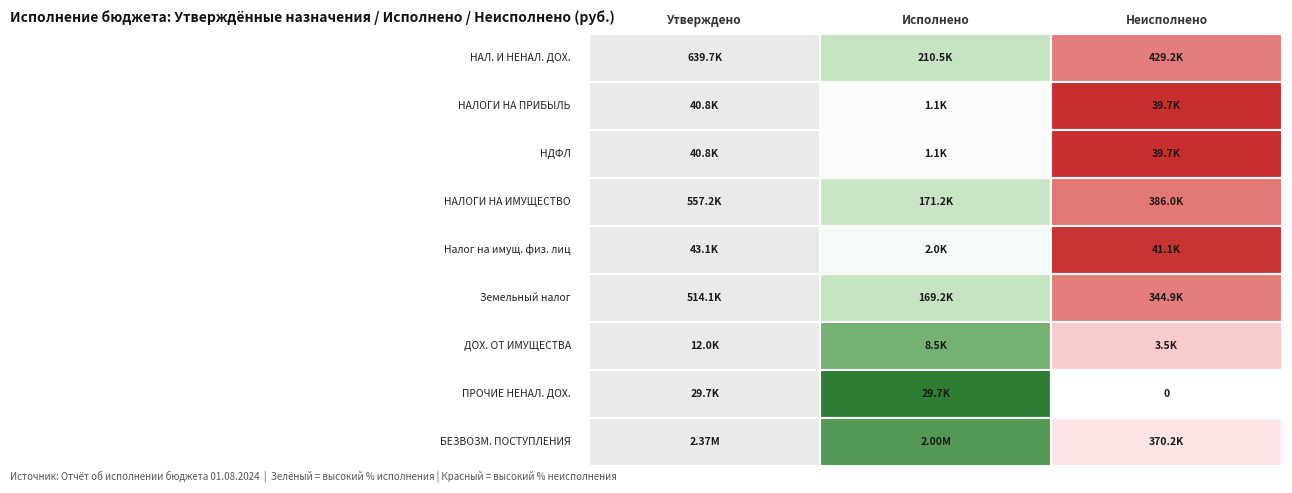

Which has a higher value, Налог на доходы физических лиц or НАЛОГОВЫЕ И НЕНАЛОГОВЫЕ ДОХОДЫ?

НАЛОГОВЫЕ И НЕНАЛОГОВЫЕ ДОХОДЫ